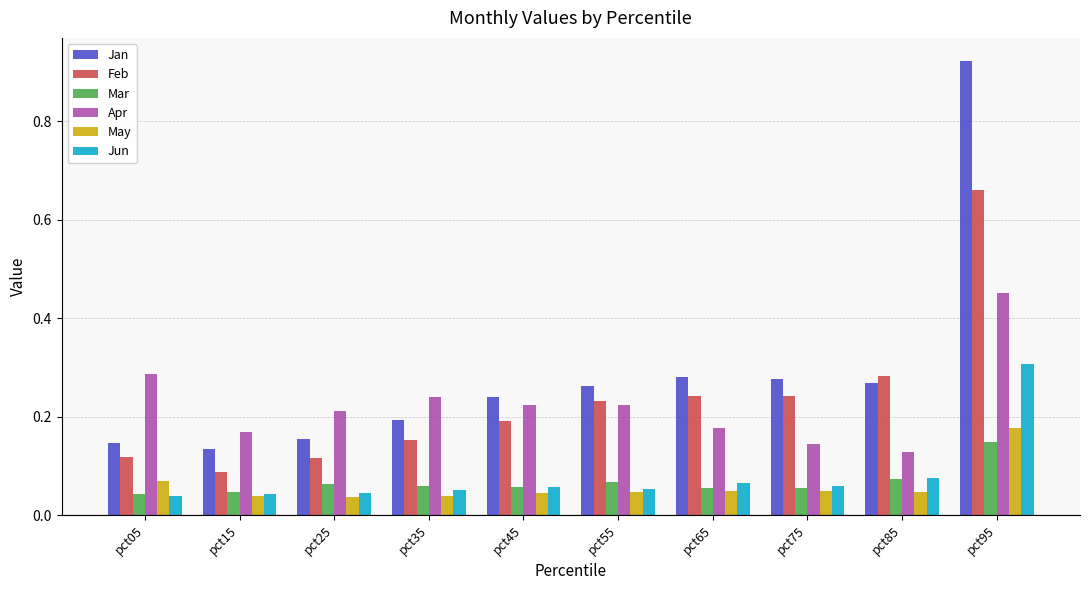

Between pct25 and pct95, which series saw the biggest shift?

Jan